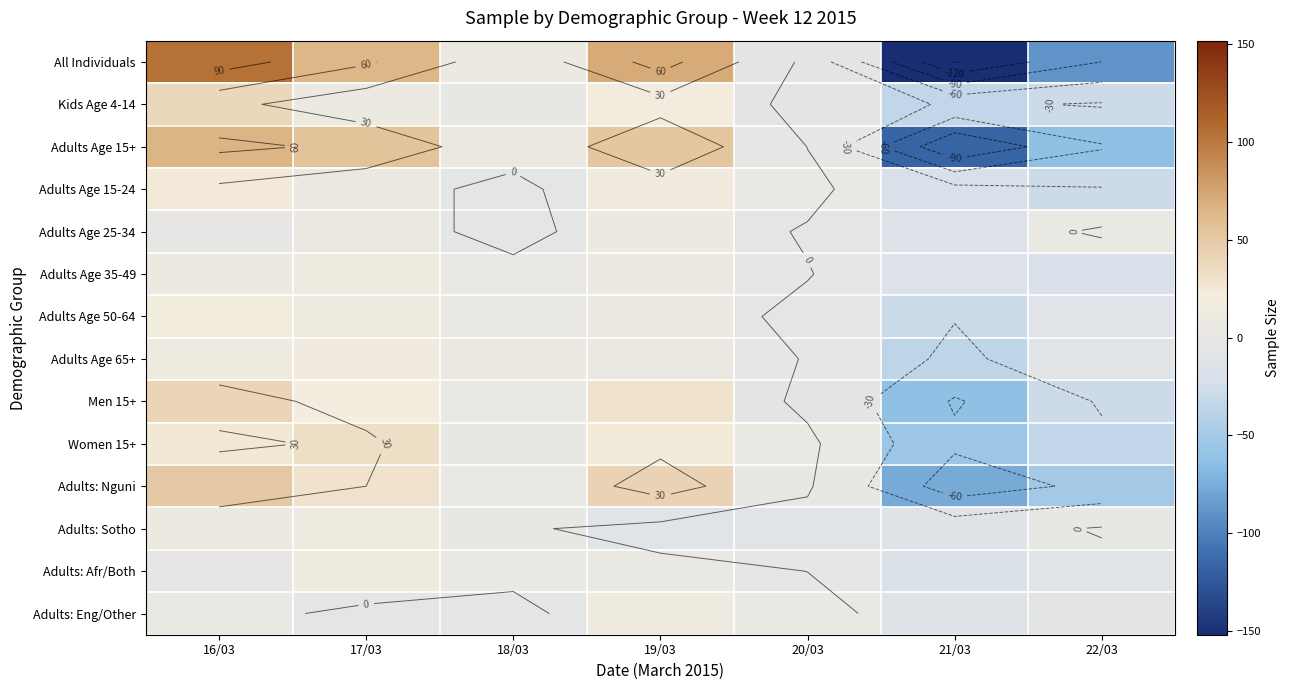

Which has a higher value, 17/03 or 18/03?

17/03